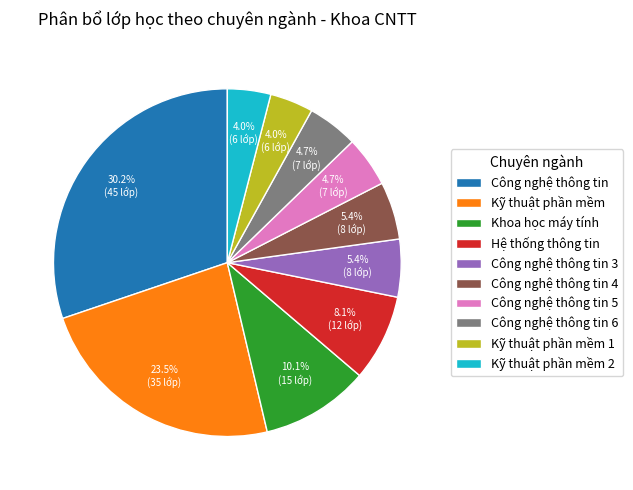

True or false: Khoa học máy tính accounts for 10% of the total.

True